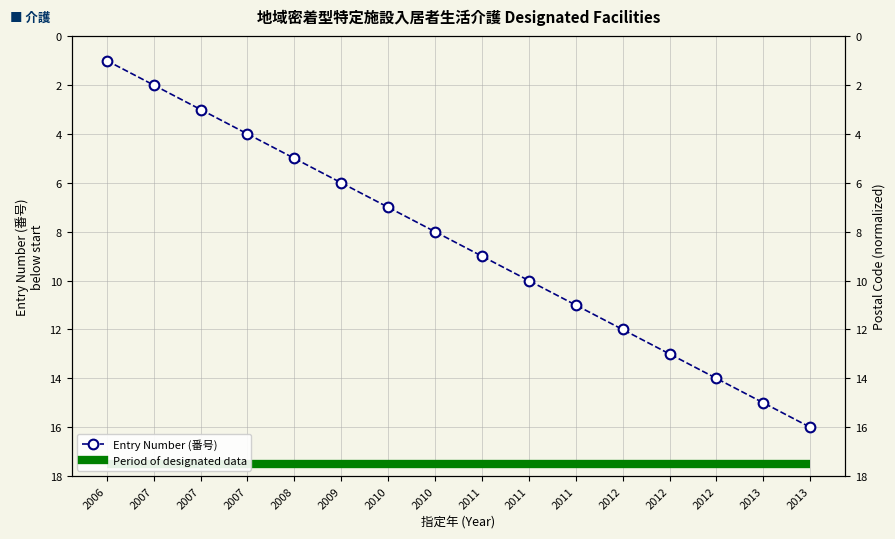

Which label corresponds to the largest value in the chart?

2006